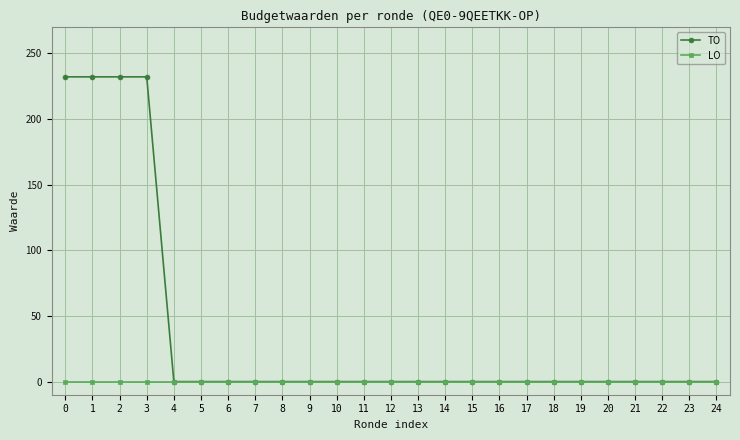

List the series in order of their overall mean, lowest first.

LO, TO